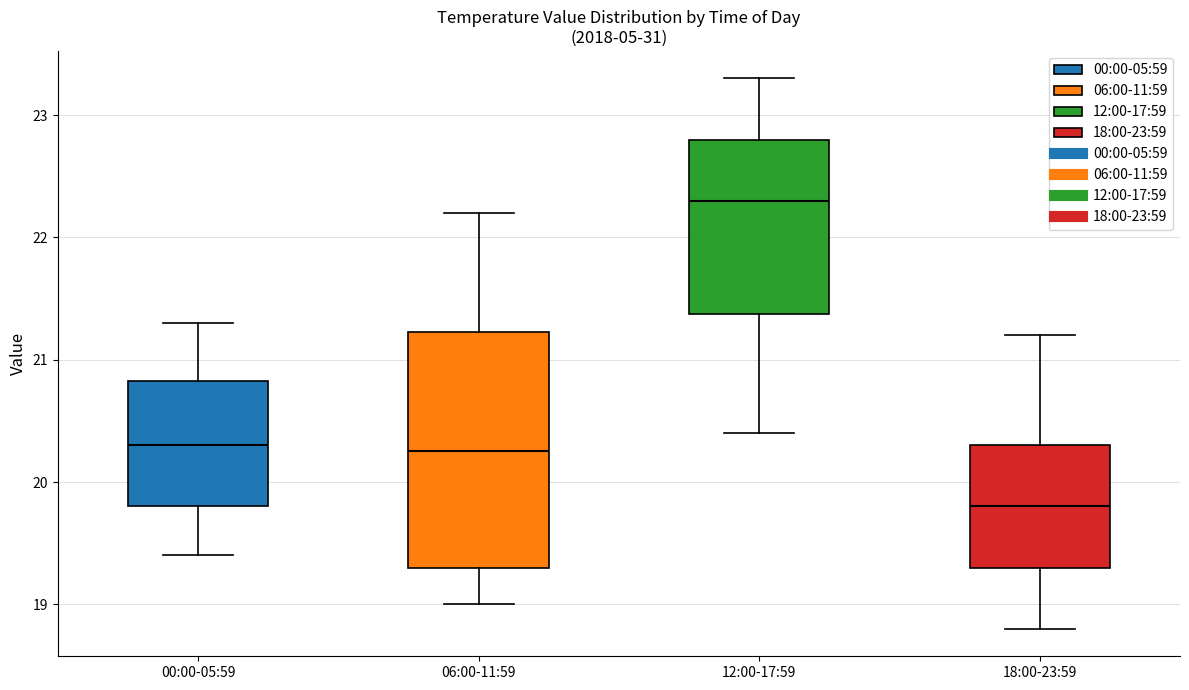

Where is the upper edge of the box for 18:00-23:59 on the y-axis? The values are not printed on the chart, so give them approximately, as read against the axis.

20.3